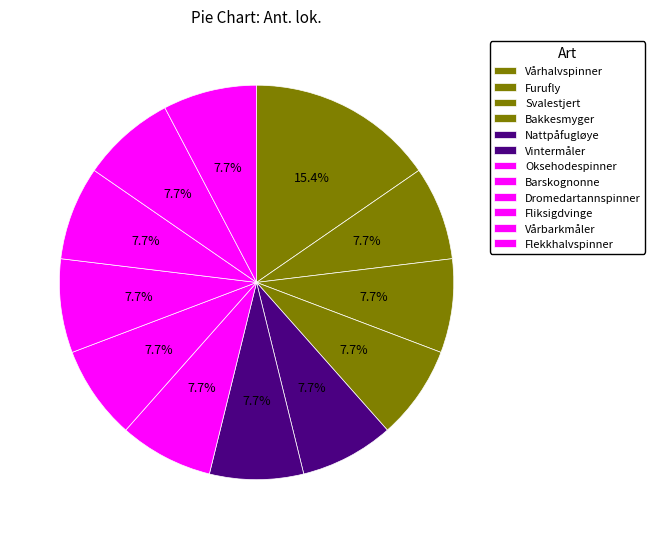

Which has a higher value, Bakkesmyger or Vårbarkmåler?

Vårbarkmåler